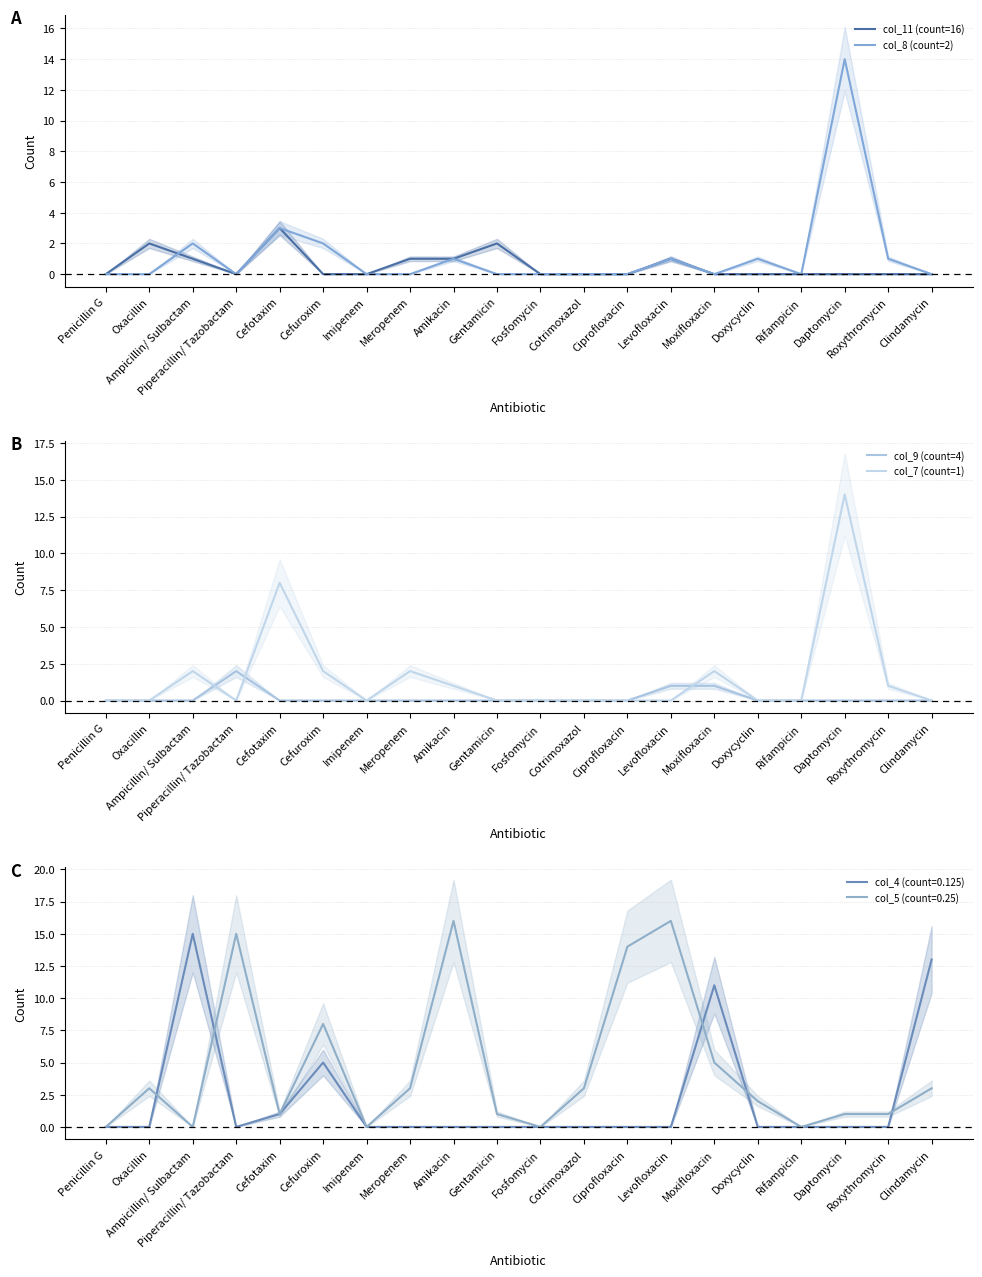

True or false: col_8 (count=2) has a value of 1 at Ampicillin/ Sulbactam.

False